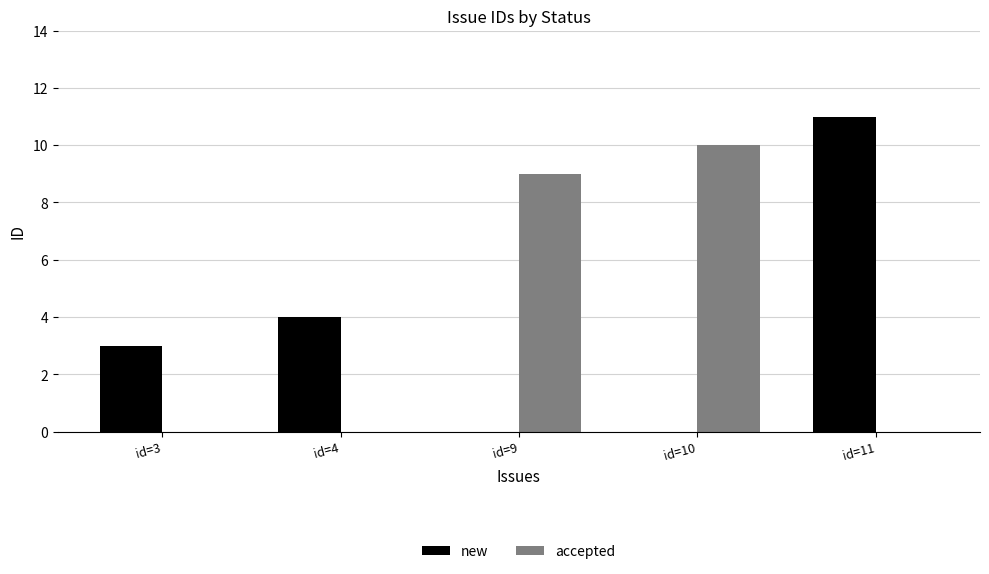

Between id=4 and id=11, which series saw the biggest shift?

new